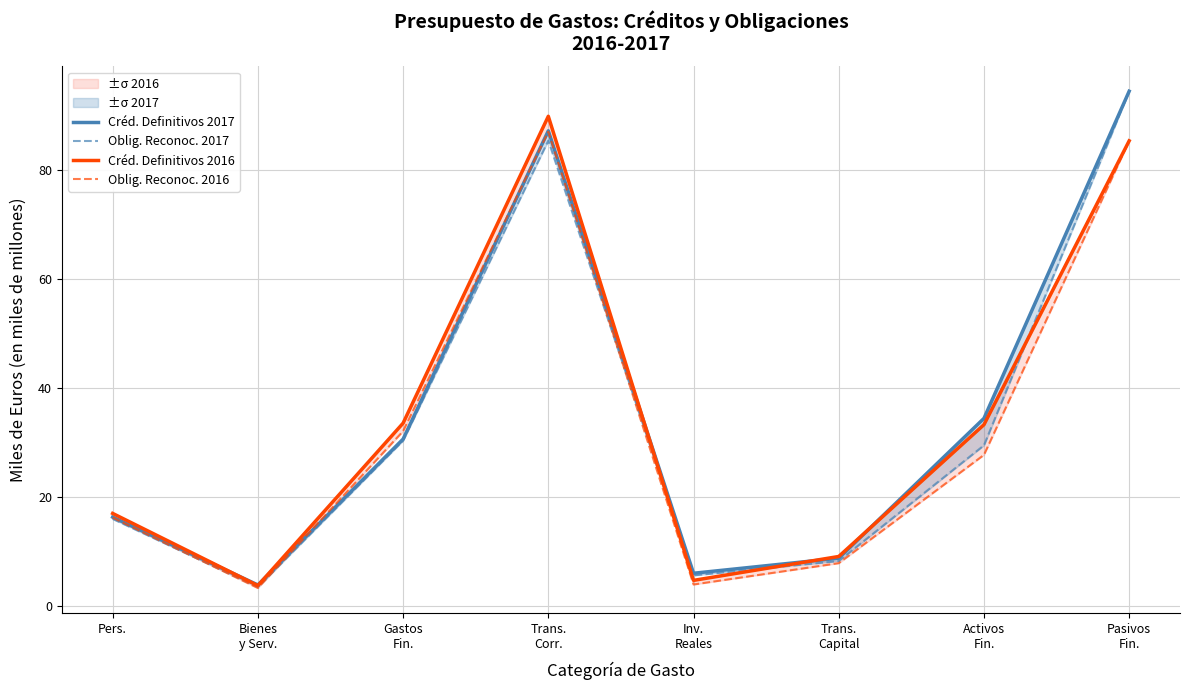

Is it true that Oblig. Reconoc. 2017 equals 52.2 at Pasivos
Fin.?

False